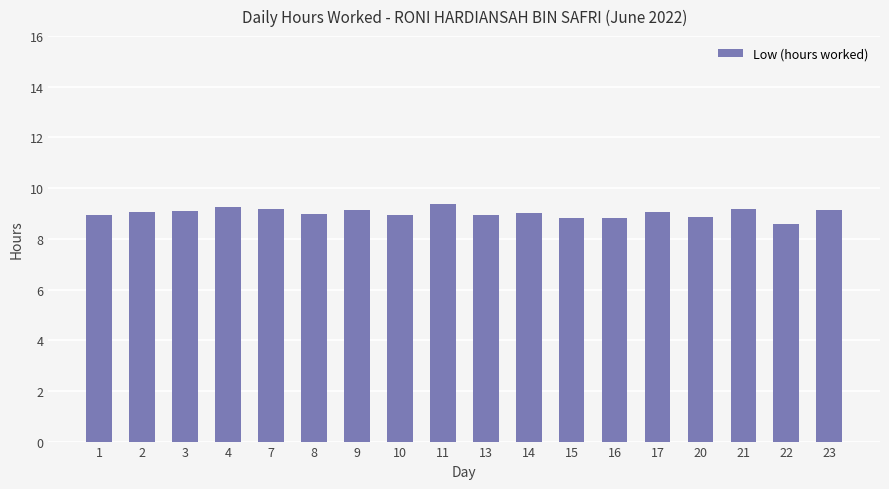

Does the chart contain any negative values?

No